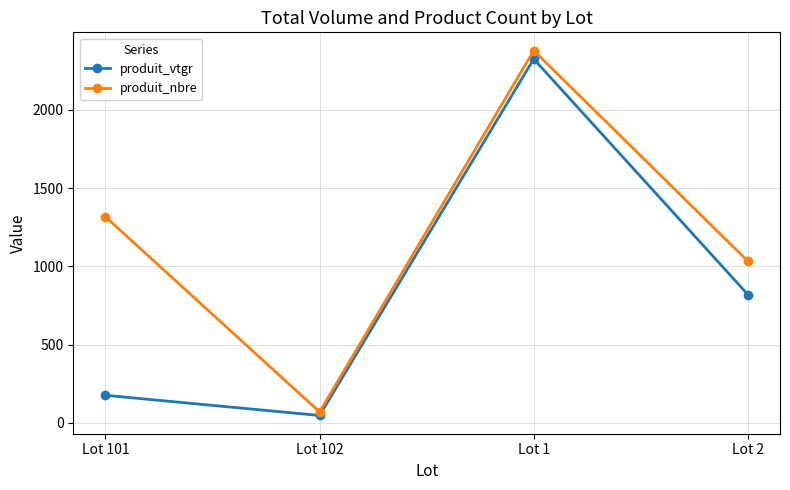

Which category has the highest value in the produit_nbre series?

Lot 1